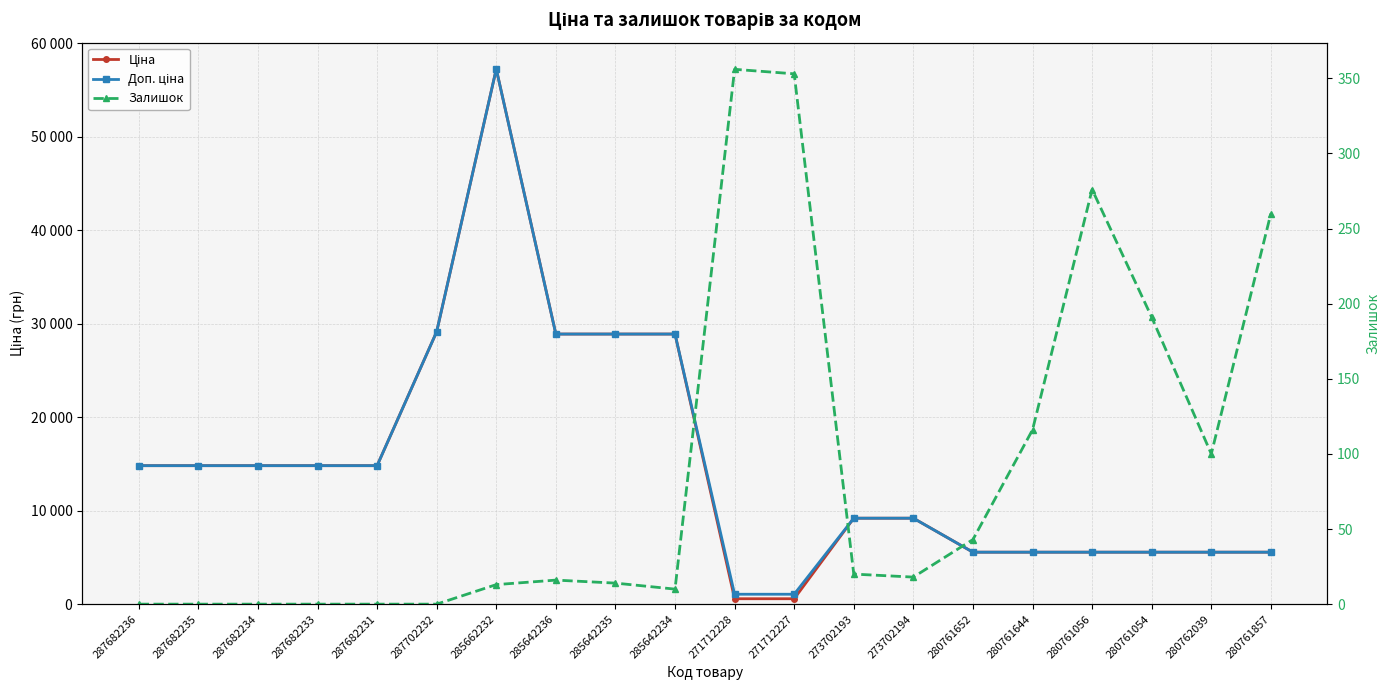

Which series has the widest spread of values?

Ціна